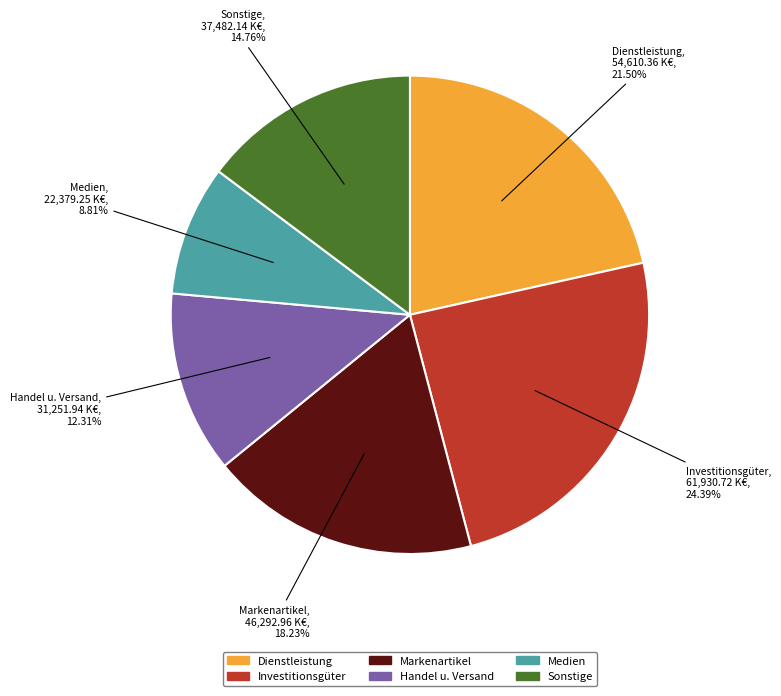

How many segments does this pie chart have?

6